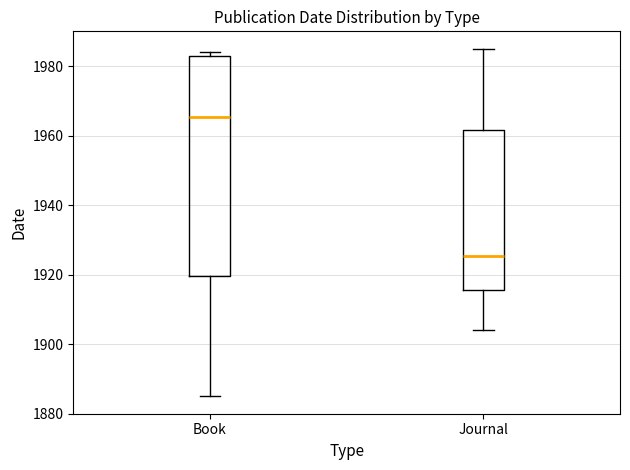

Reading left to right, transcribe this box plot: for each box, give where its median line is, the range the box spans, and where its two whiskers end, as read against the y-axis. The values are not printed on the chart, so give them approximately, as read against the axis.

Book: median 1966, box 1920 to 1984, whiskers 1886 to 1984 (just above the box's upper edge)
Journal: median 1926, box 1916 to 1962, whiskers 1904 to 1986